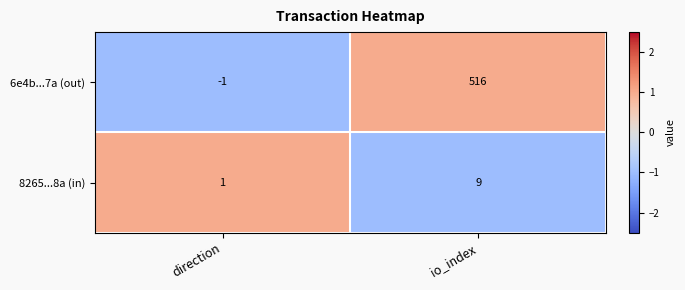

What is the maximum value shown in the chart?

516